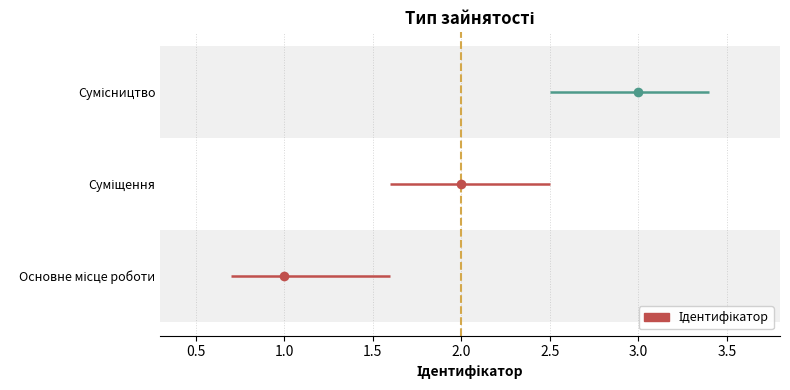

At which label is the value closest to 2?

Суміщення